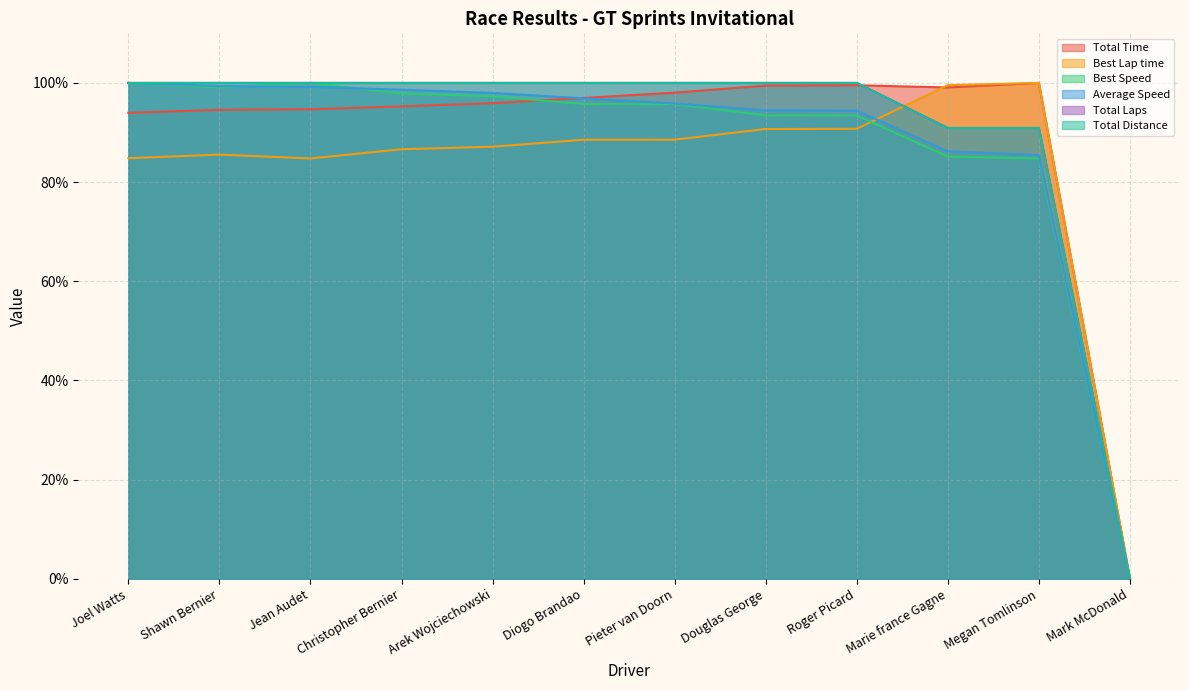

Reading left to right, what are all the values shown in this chart?

Total Time: Joel Watts=94.0	Shawn Bernier=94.6	Jean Audet=94.7	Christopher Bernier=95.3	Arek Wojciechowski=95.9	Diogo Brandao=97.0	Pieter van Doorn=98.0	Douglas George=99.5	Roger Picard=99.5	Marie france Gagne=99.1	Megan Tomlinson=100.0	Mark McDonald=0.0
Best Lap time: Joel Watts=84.8	Shawn Bernier=85.5	Jean Audet=84.8	Christopher Bernier=86.6	Arek Wojciechowski=87.1	Diogo Brandao=88.5	Pieter van Doorn=88.6	Douglas George=90.7	Roger Picard=90.8	Marie france Gagne=99.5	Megan Tomlinson=100.0	Mark McDonald=0.0
Best Speed: Joel Watts=99.9	Shawn Bernier=99.1	Jean Audet=100.0	Christopher Bernier=97.9	Arek Wojciechowski=97.3	Diogo Brandao=95.7	Pieter van Doorn=95.7	Douglas George=93.5	Roger Picard=93.4	Marie france Gagne=85.1	Megan Tomlinson=84.8	Mark McDonald=0.0
Average Speed: Joel Watts=100.0	Shawn Bernier=99.4	Jean Audet=99.2	Christopher Bernier=98.6	Arek Wojciechowski=98.0	Diogo Brandao=96.9	Pieter van Doorn=95.8	Douglas George=94.5	Roger Picard=94.4	Marie france Gagne=86.2	Megan Tomlinson=85.4	Mark McDonald=0.0
Total Laps: Joel Watts=100.0	Shawn Bernier=100.0	Jean Audet=100.0	Christopher Bernier=100.0	Arek Wojciechowski=100.0	Diogo Brandao=100.0	Pieter van Doorn=100.0	Douglas George=100.0	Roger Picard=100.0	Marie france Gagne=90.9	Megan Tomlinson=90.9	Mark McDonald=0.0
Total Distance: Joel Watts=100.0	Shawn Bernier=100.0	Jean Audet=100.0	Christopher Bernier=100.0	Arek Wojciechowski=100.0	Diogo Brandao=100.0	Pieter van Doorn=100.0	Douglas George=100.0	Roger Picard=100.0	Marie france Gagne=90.9	Megan Tomlinson=90.9	Mark McDonald=0.0